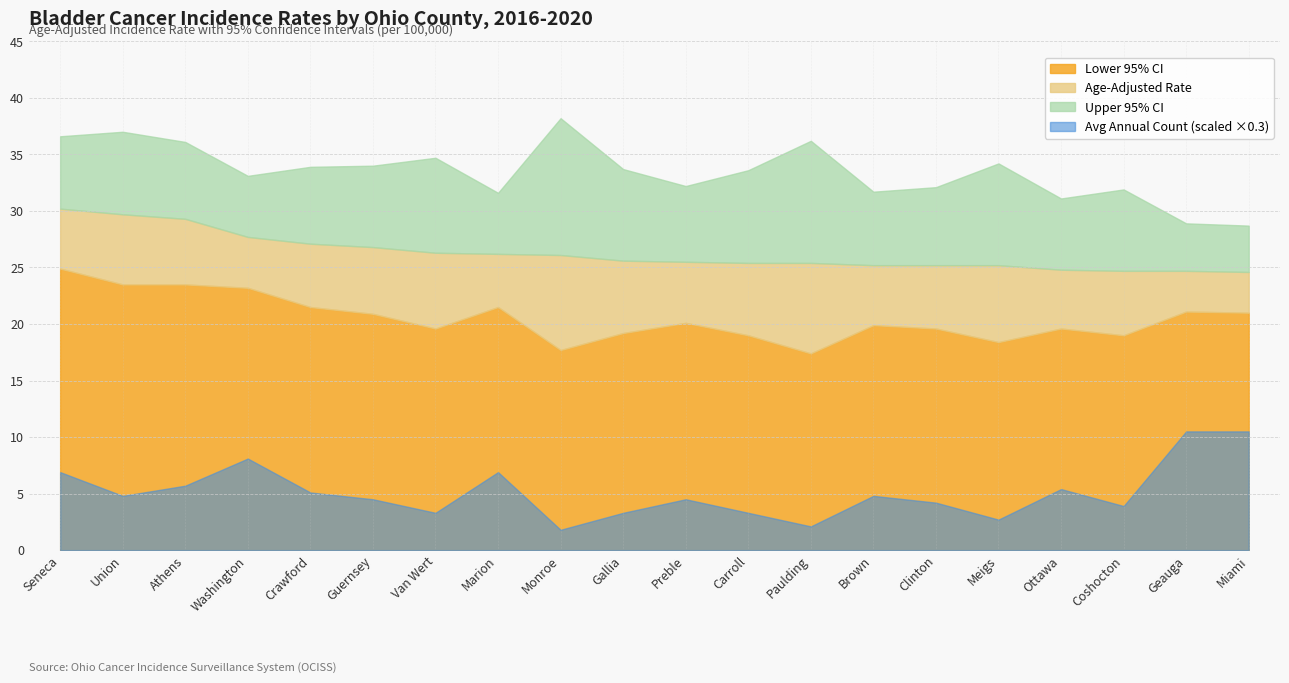

What is the maximum value shown in the chart?

38.2